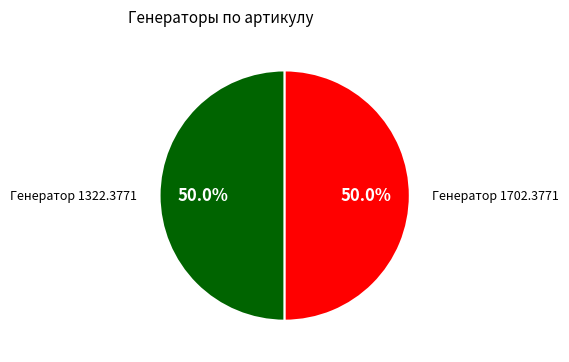

What percentage do Генератор 1322.3771 and Генератор 1702.3771 together represent?

100.0%